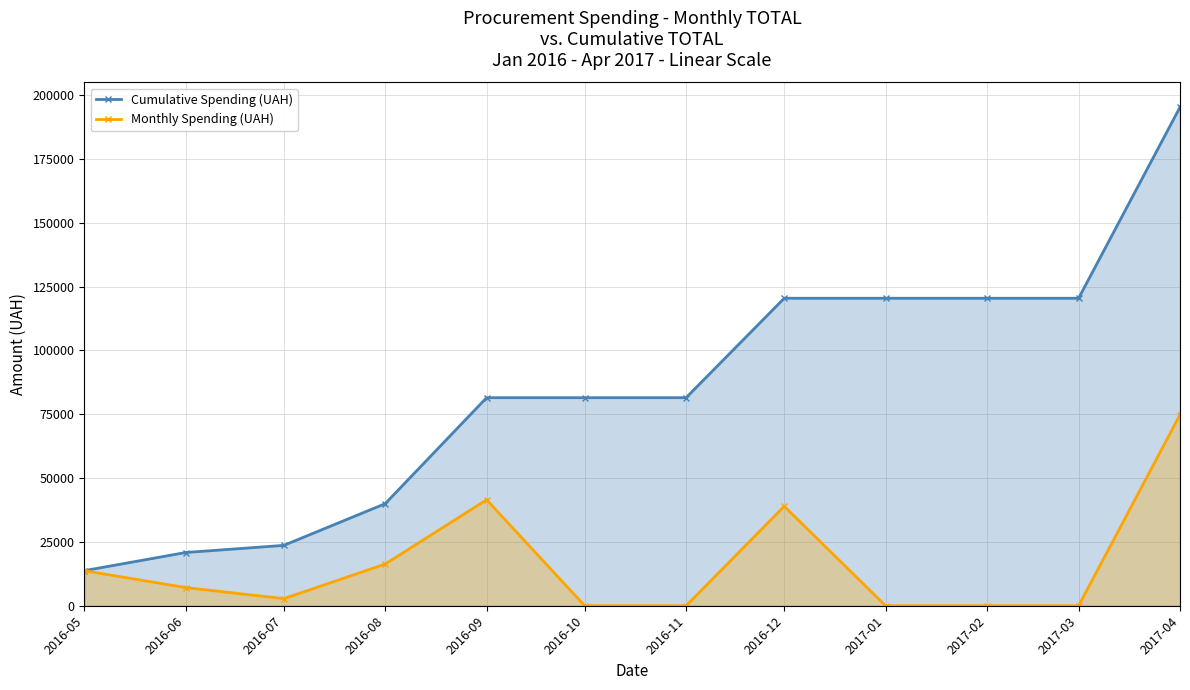

Reading right to left, list all the values displayed in this chart.

Cumulative Spending (UAH): 195226.0	120412.9	120412.9	120412.9	120412.9	81467.9	81467.9	81467.9	39966.1	23637.9	20844.1	13736.9
Monthly Spending (UAH): 74813.2	0.0	0.0	0.0	38945.0	0.0	0.0	41501.8	16328.2	2793.8	7107.3	13736.9